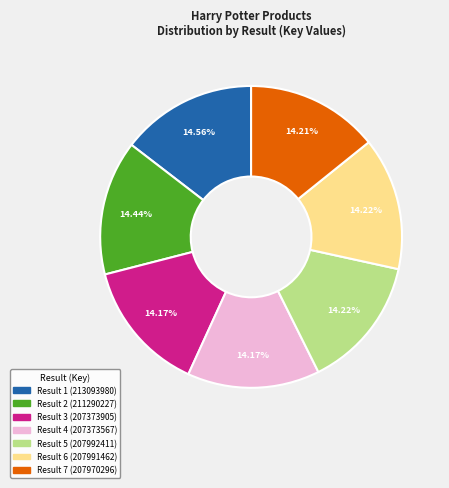

Is there any slice that represents more than half of the pie?

No